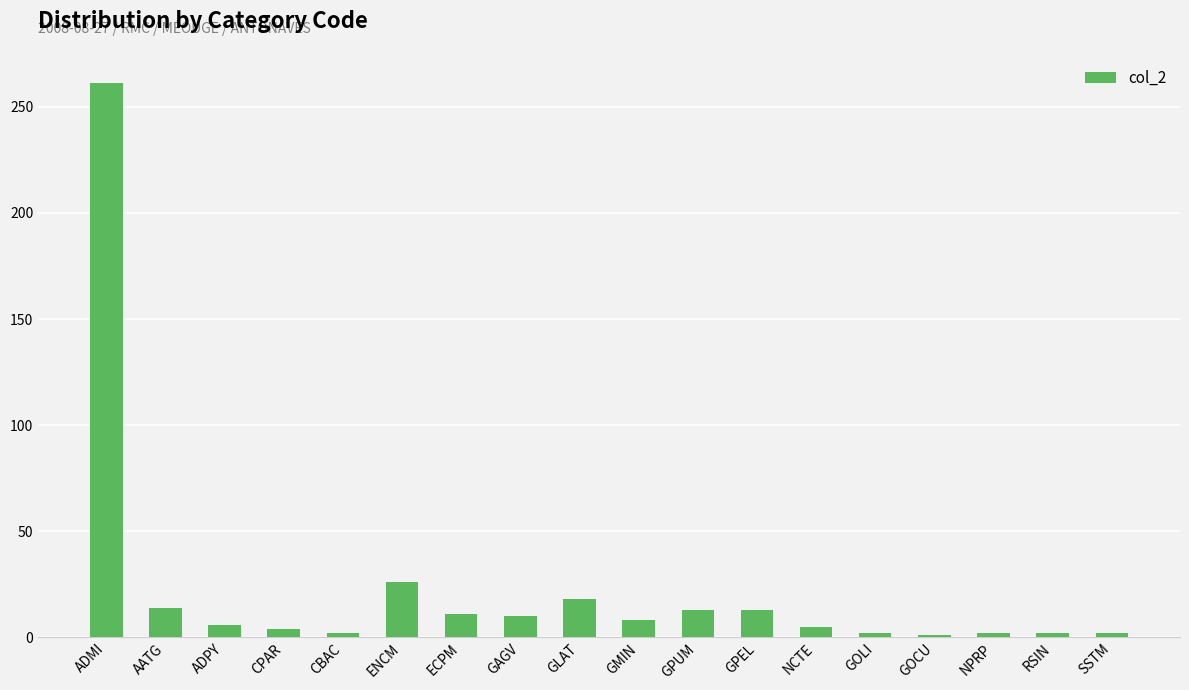

The chart shows a value of 8 at GMIN. True or false?

True